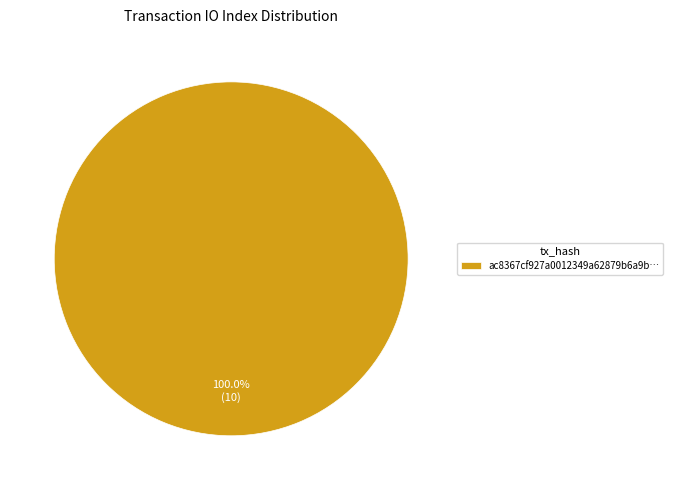

Rank the categories by value from highest to lowest.

ac8367cf927a0012349a62879b6a9b…